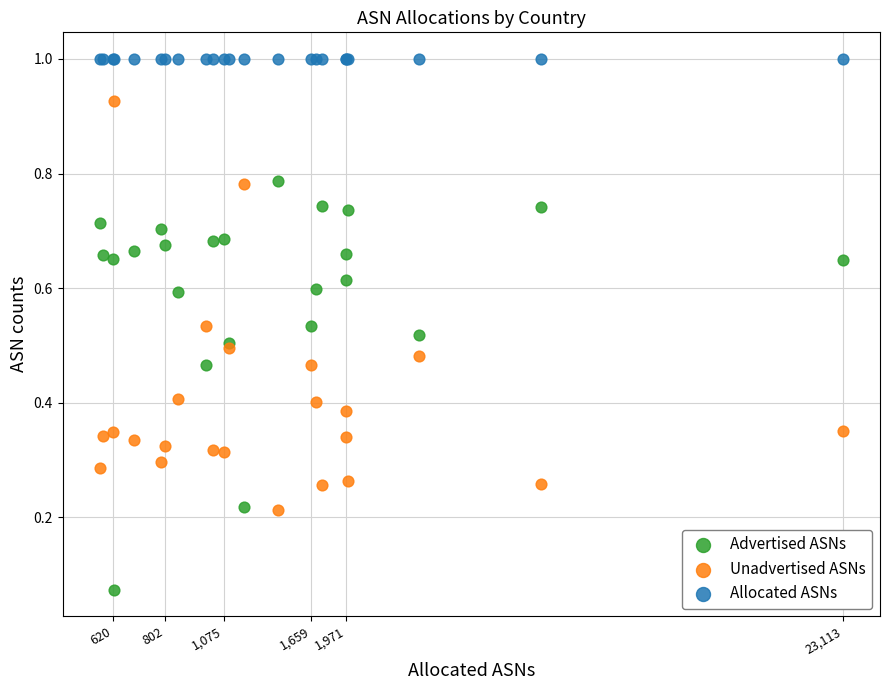

Which series reaches the maximum Y coordinate?

Allocated ASNs